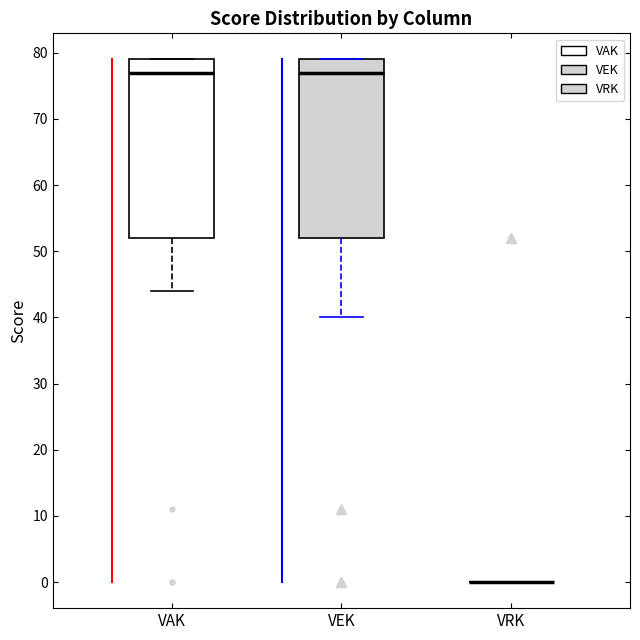

Reading left to right, read every box against the y-axis: the position of its median line, the range the box covers, and the ends of its whiskers. The values are not printed on the chart, so give them approximately, as read against the axis.

VAK: median 77, box 52 to 79, whiskers 44 to 79
VEK: median 77, box 52 to 79, whiskers 40 to 79
VRK: box collapsed to a line at 0, whiskers 0 to 0